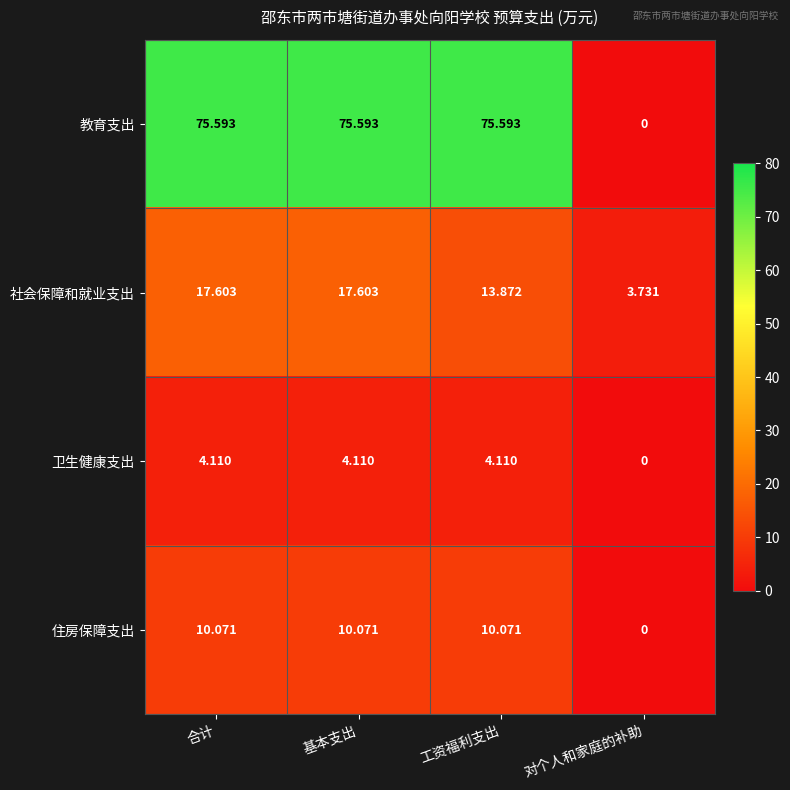

At which label is 住房保障支出 closest to 5?

对个人和家庭的补助